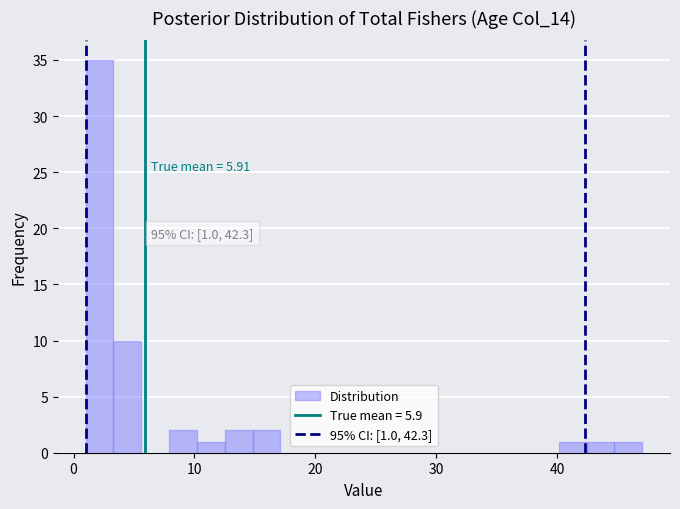

Read against the x-axis, roughly where is the centre of the tallest bar?

2